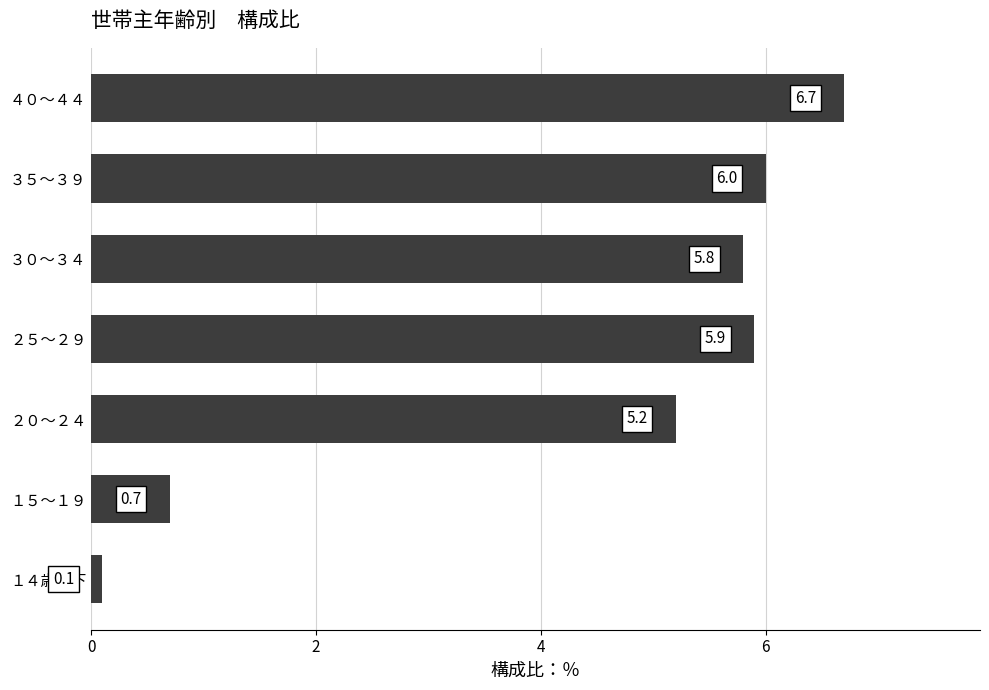

List the labels in order of value, largest first.

４０～４４, ３５～３９, ２５～２９, ３０～３４, ２０～２４, １５～１９, １４歳以下